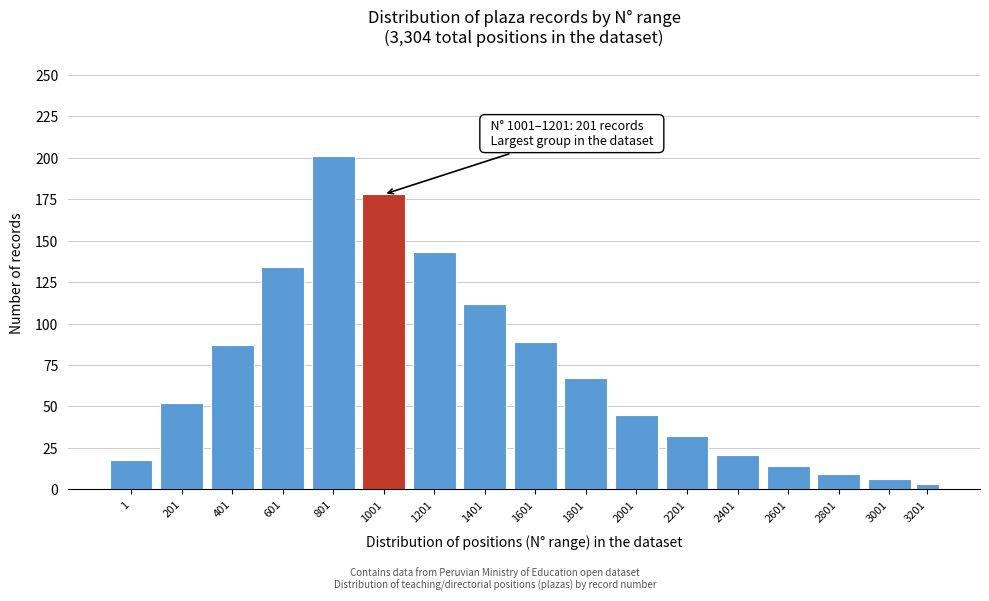

Reading left to right, transcribe all the data shown in this chart.

1=18	201=52	401=87	601=134	801=201	1001=178	1201=143	1401=112	1601=89	1801=67	2001=45	2201=32	2401=21	2601=14	2801=9	3001=6	3201=3